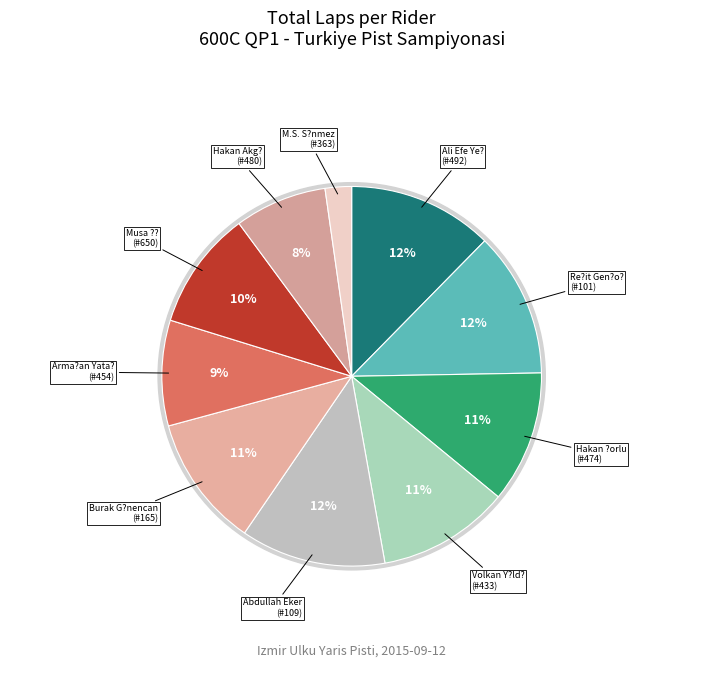

Is it true that Re?it Gen?o? (#101) is 19% of the pie?

False